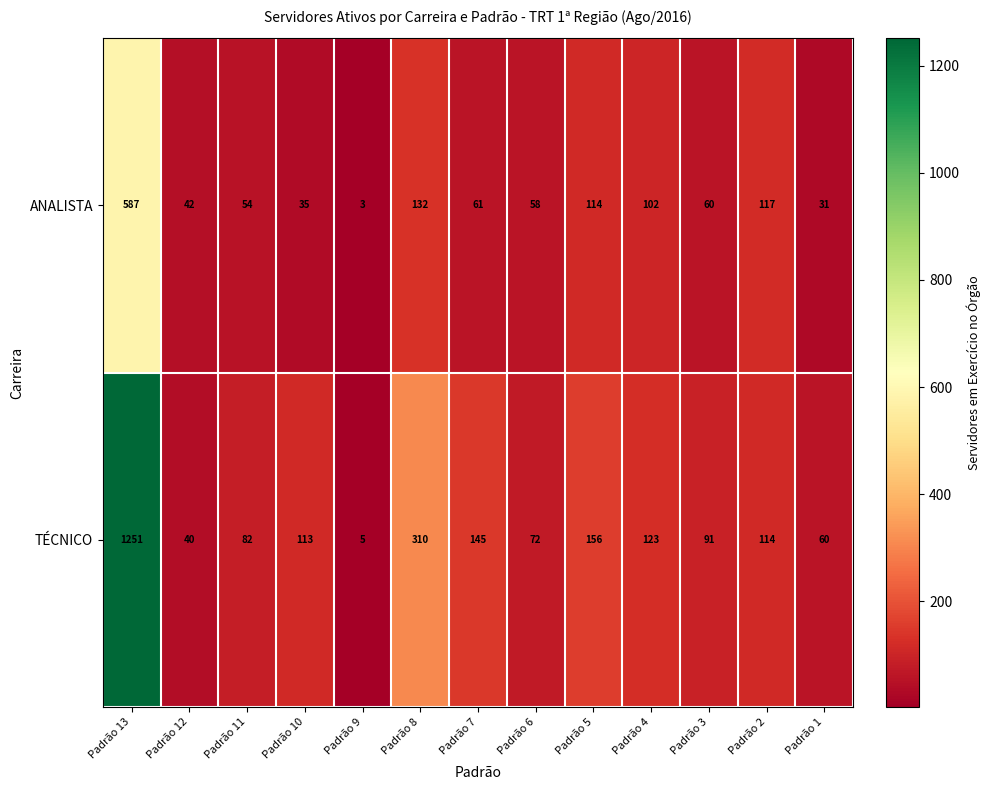

What value does the ANALISTA series have at Padrão 1, to the nearest 10?

30